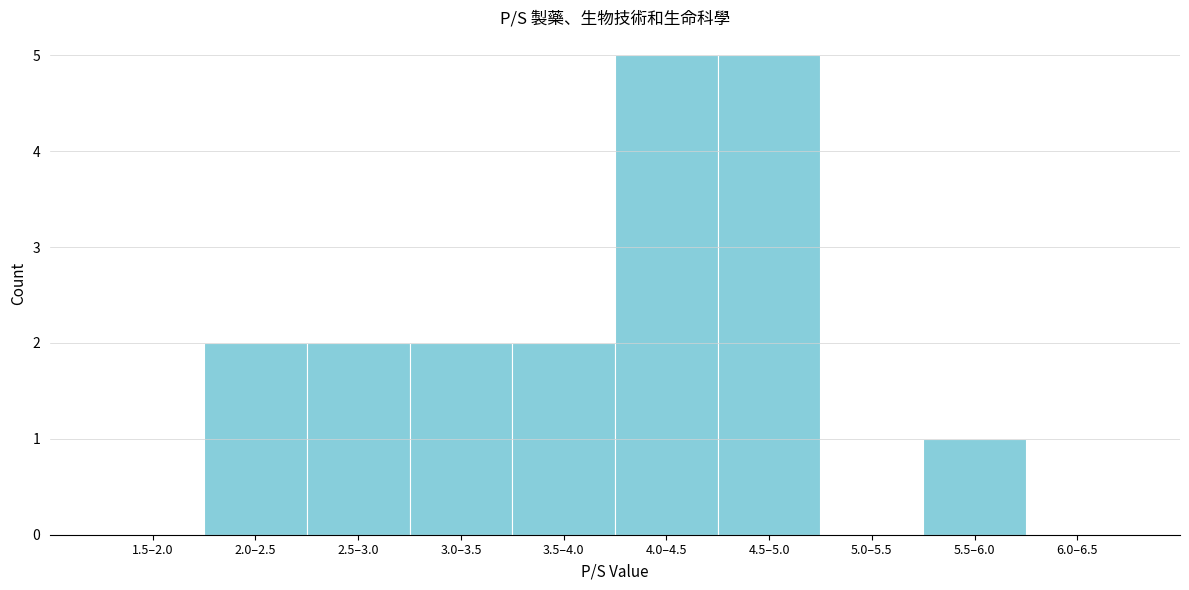

Reading left to right, list all the values displayed in this chart.

1.5–2.0=0	2.0–2.5=2	2.5–3.0=2	3.0–3.5=2	3.5–4.0=2	4.0–4.5=5	4.5–5.0=5	5.0–5.5=0	5.5–6.0=1	6.0–6.5=0